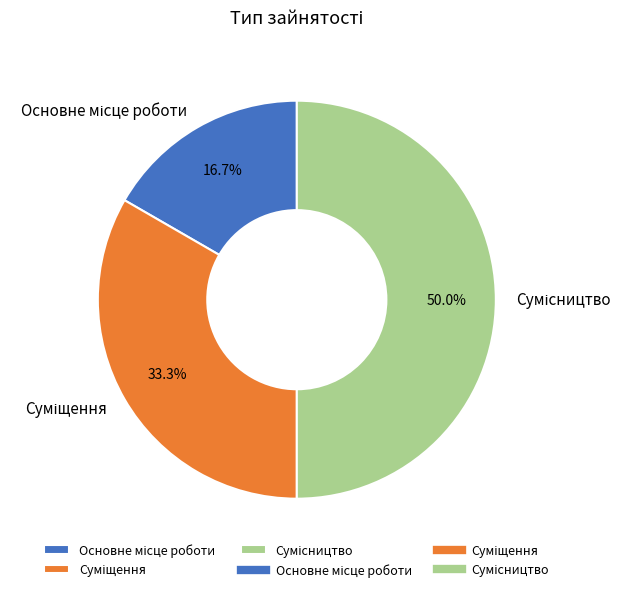

Count the number of slices in the pie.

3